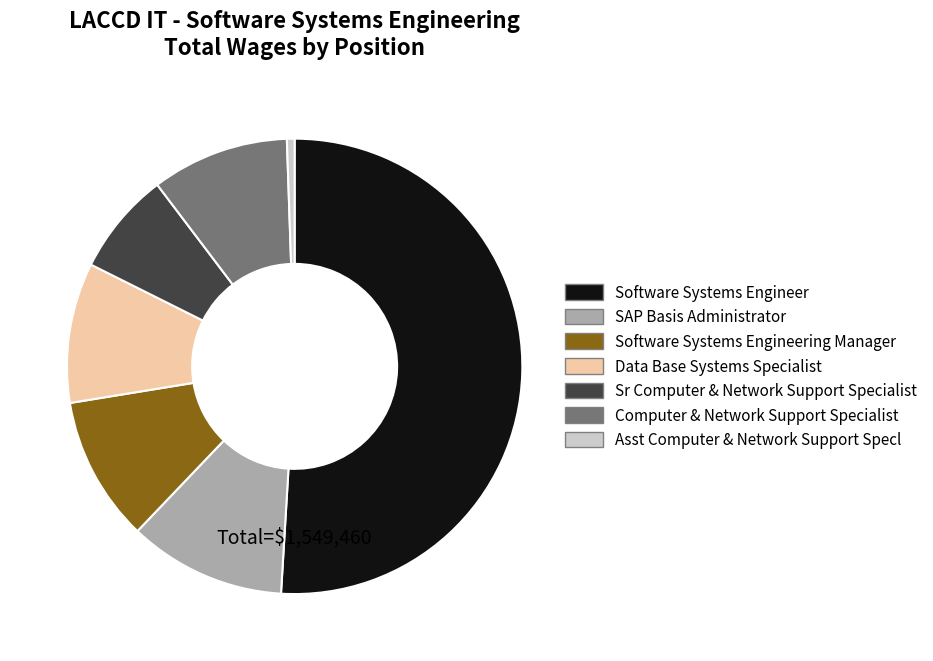

Which category has the smallest portion of the pie?

Asst Computer & Network Support Specl